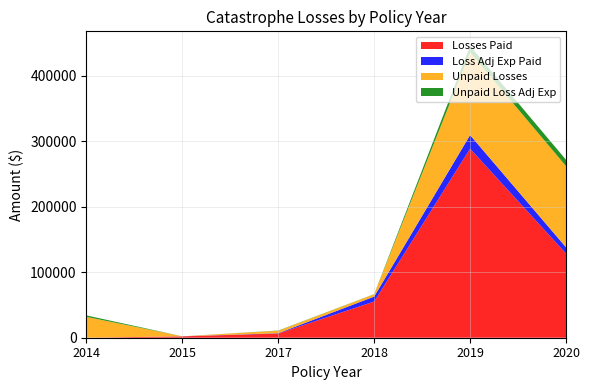

Reading right to left, what are all the values shown in this chart?

Losses Paid: 128617.8	288778.5	55273.9	6384.5	2026.7	0.0
Loss Adj Exp Paid: 9500.0	20730.0	7554.4	500.0	143.8	0.0
Unpaid Losses: 124017.9	126469.1	3500.0	3741.1	0.0	31831.3
Unpaid Loss Adj Exp: 9626.0	9648.0	244.0	336.0	0.0	2222.0